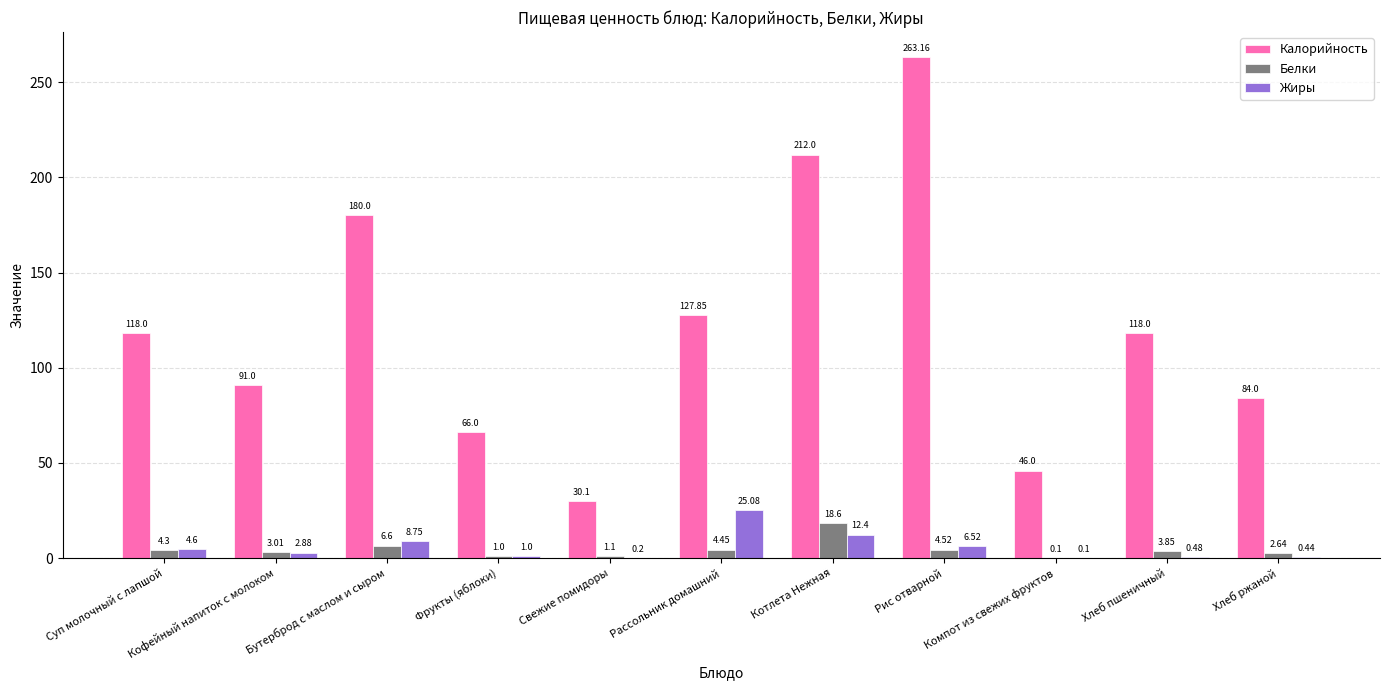

Does the chart contain stacked bars?

No